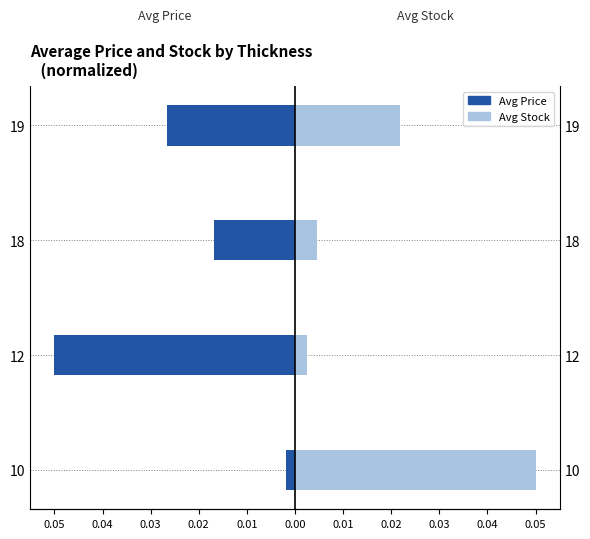

True or false: Avg Stock has a value of 0.0 at 12.

False